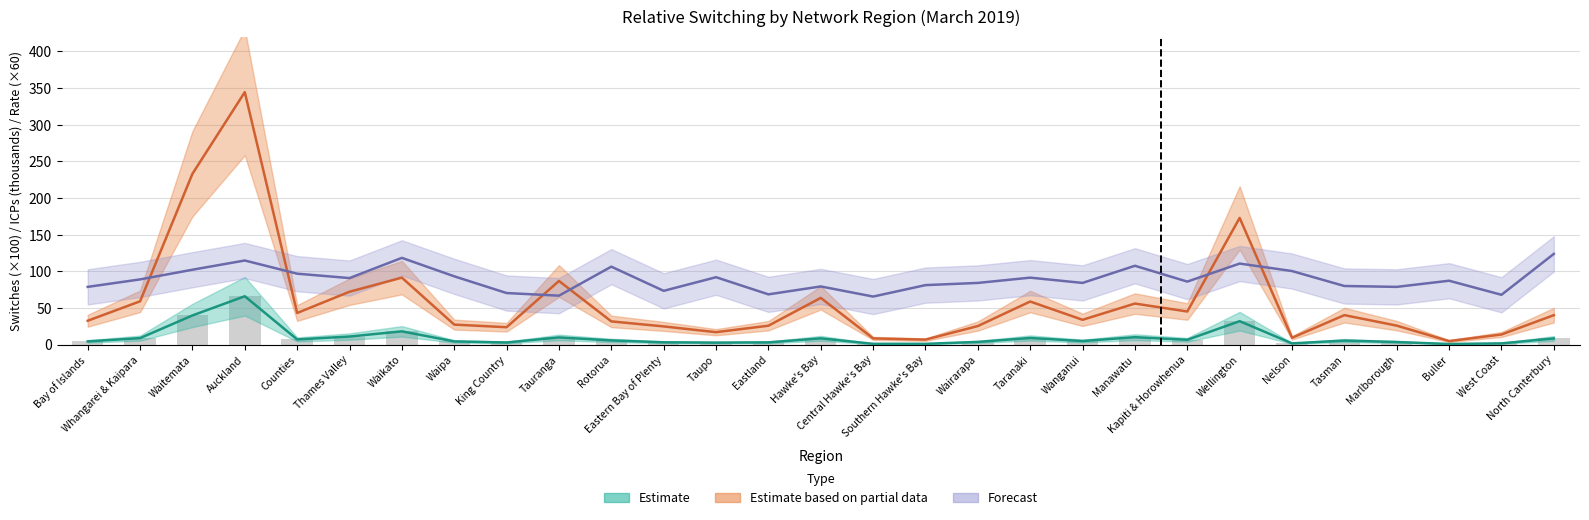

How many groups of bars are there?

29